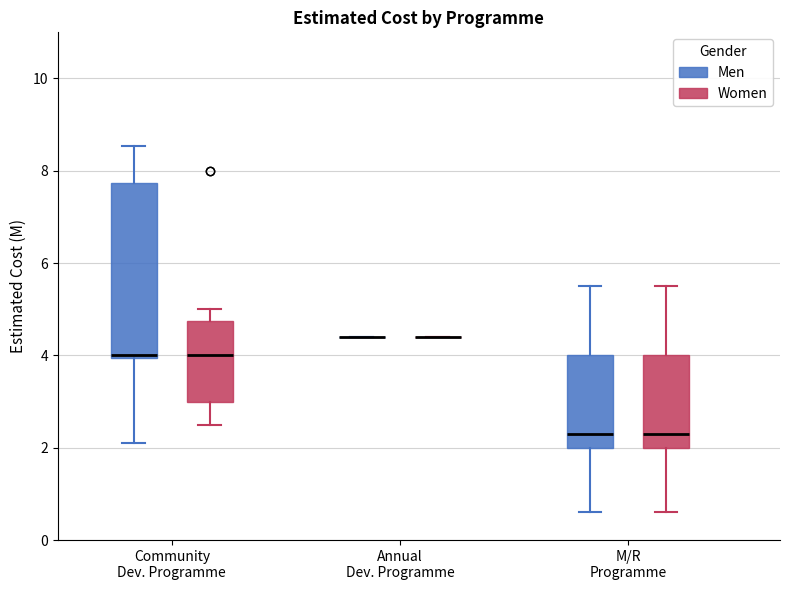

Where does the upper whisker of the box for Community Dev. Programme (Men) end on the y-axis? The values are not printed on the chart, so give them approximately, as read against the axis.

8.6